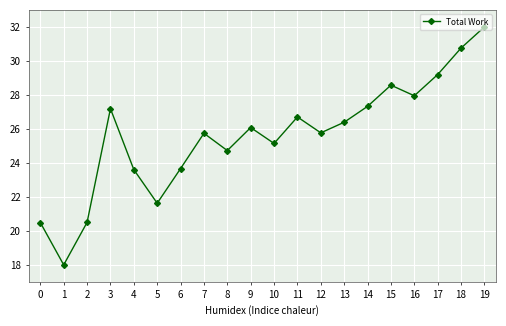

What is the ratio of the value at 8 to the value at 5?

1.1